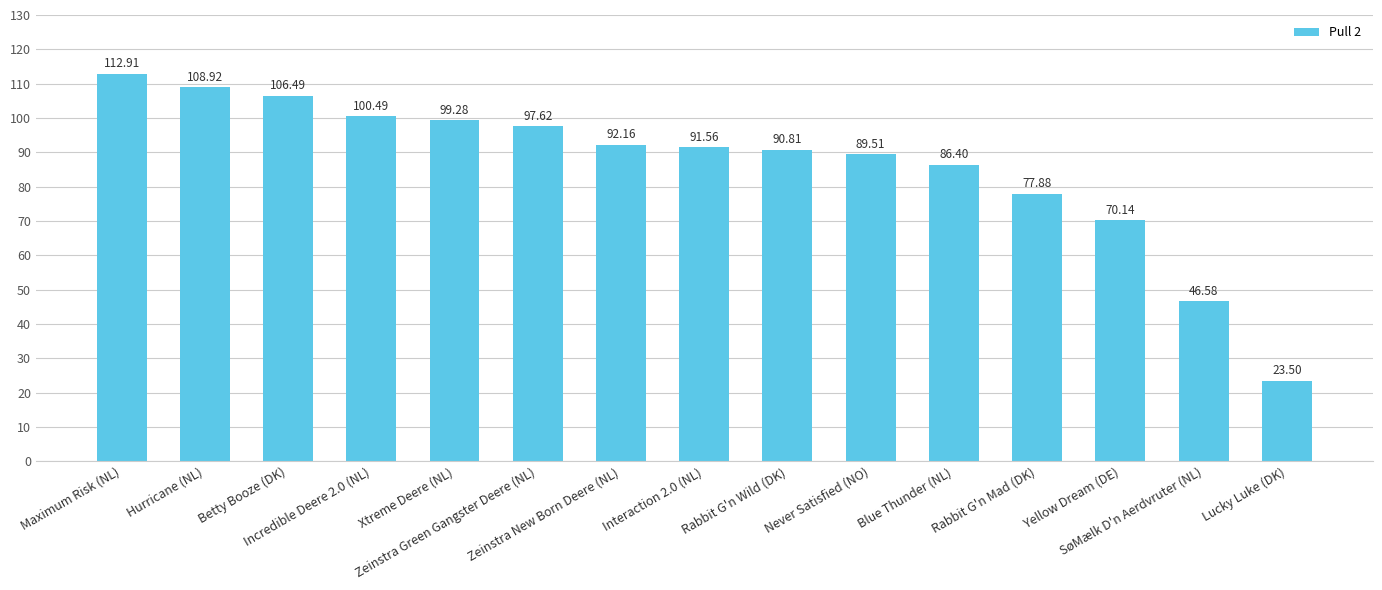

What is the minimum value shown in the chart?

23.5